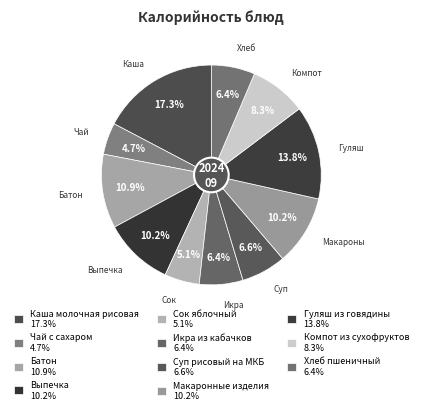

How many segments does this pie chart have?

11